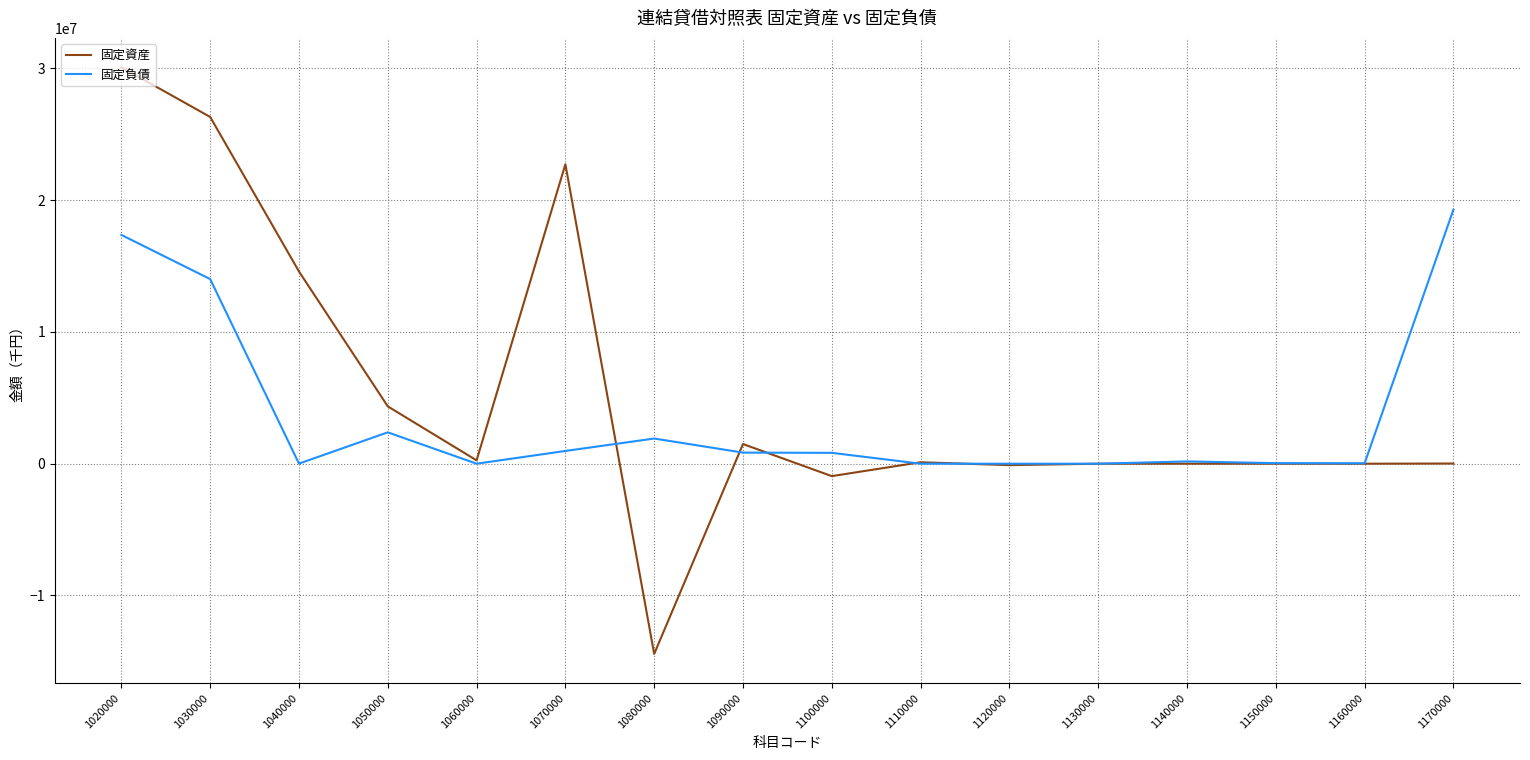

Rank the series by their maximum value, from lowest to highest.

固定負債, 固定資産